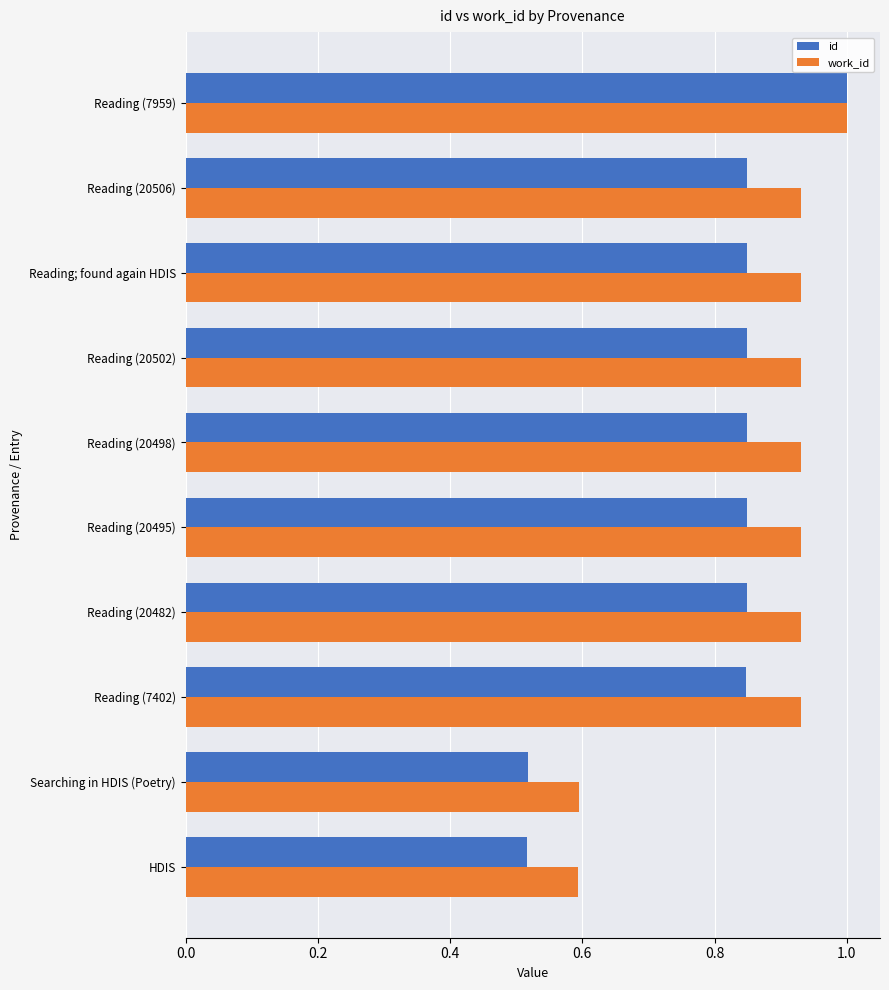

How many data points does each series have?

10